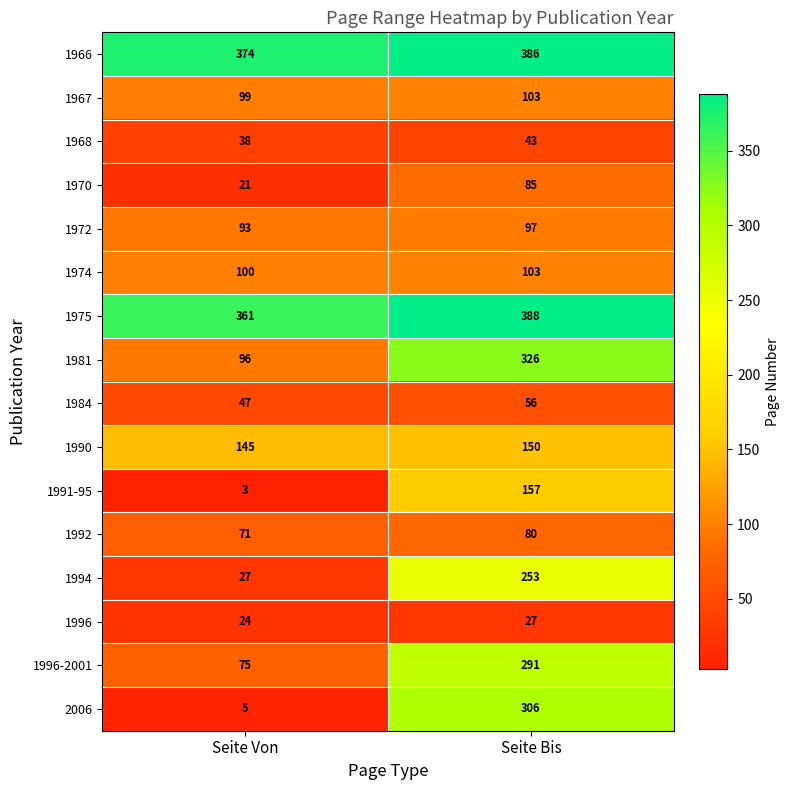

What is the difference between the maximum and minimum values in the 1991-95 series?

154